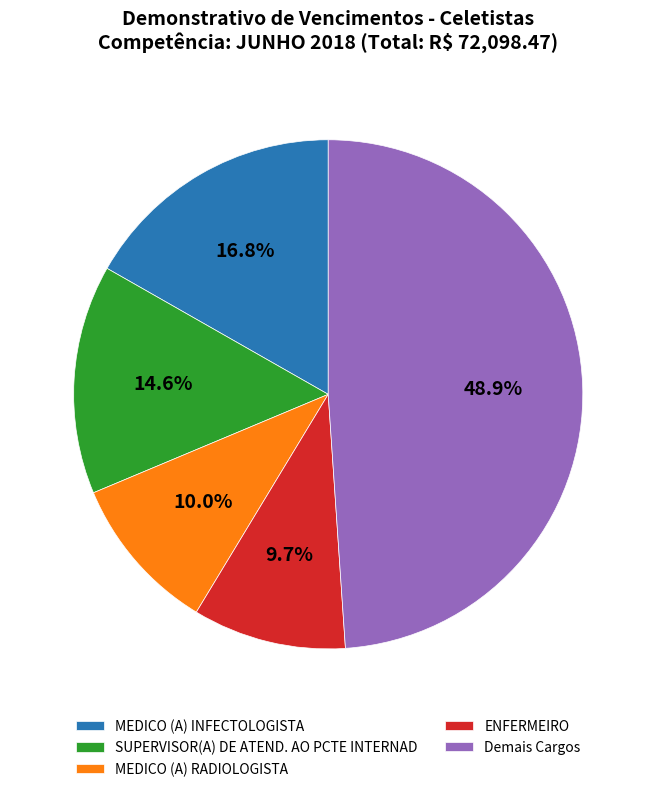

How many segments does this pie chart have?

5